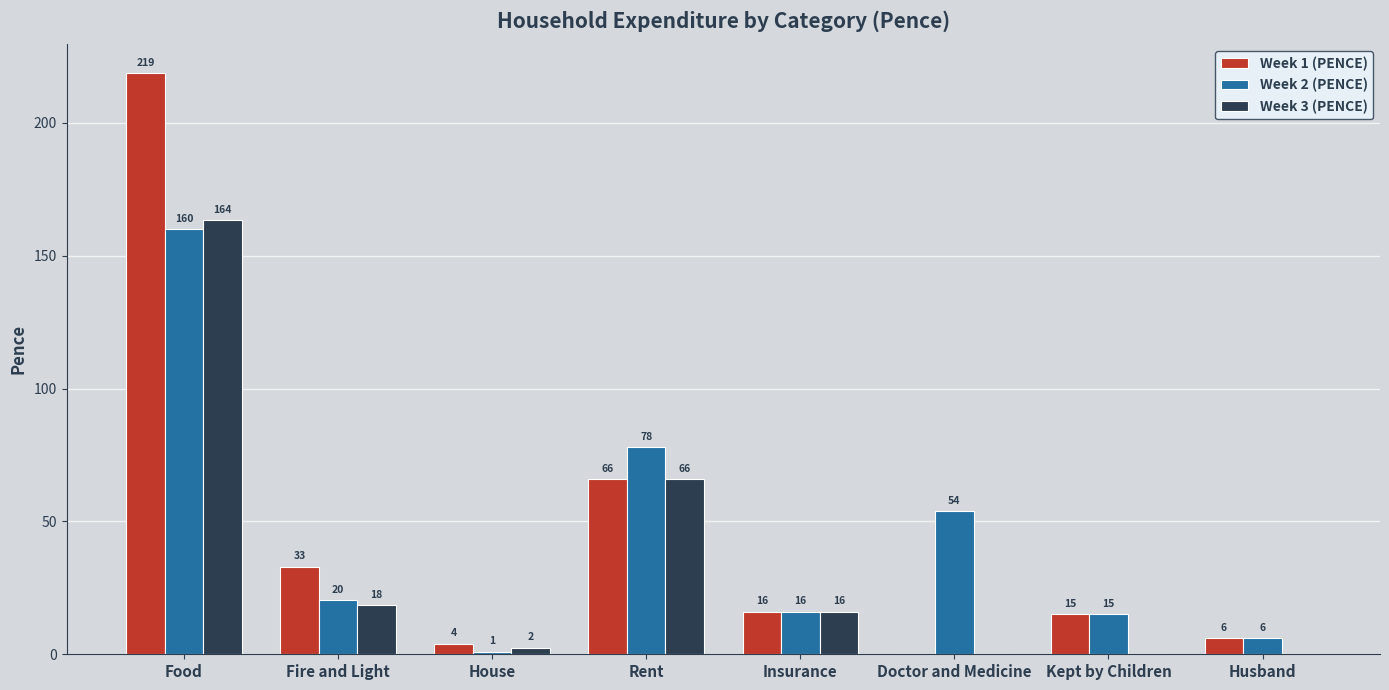

What is the maximum value for Week 3 (PENCE)?

163.5